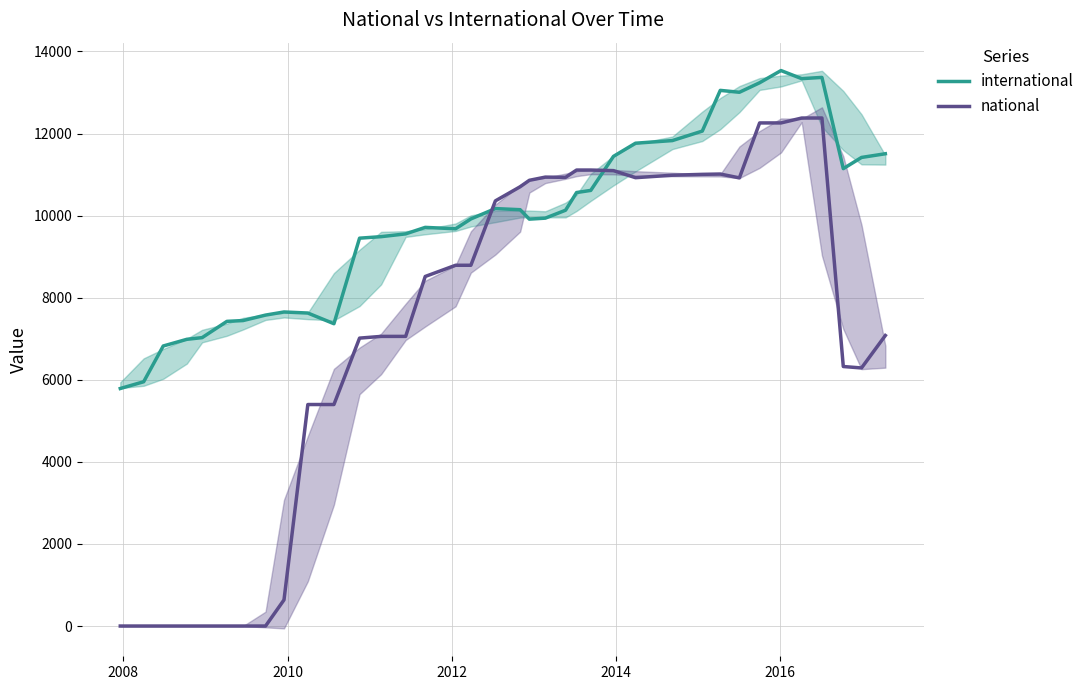

How many intersections are there between international and national?

2